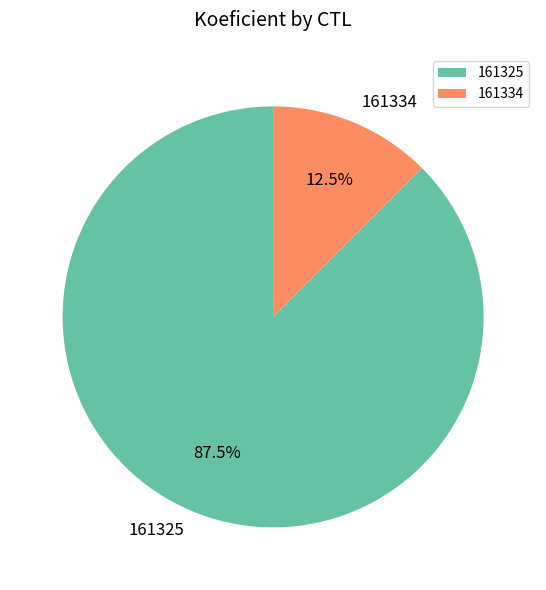

Approximately how many times larger is the value at 161325 compared to 161334?

7.0